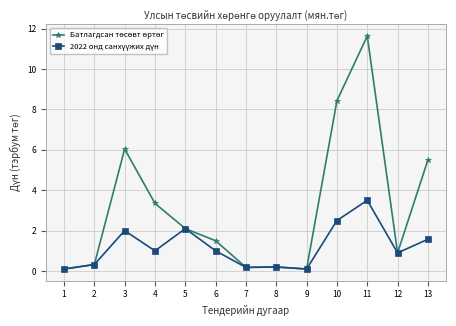

What is the maximum value shown in the chart?

11.6